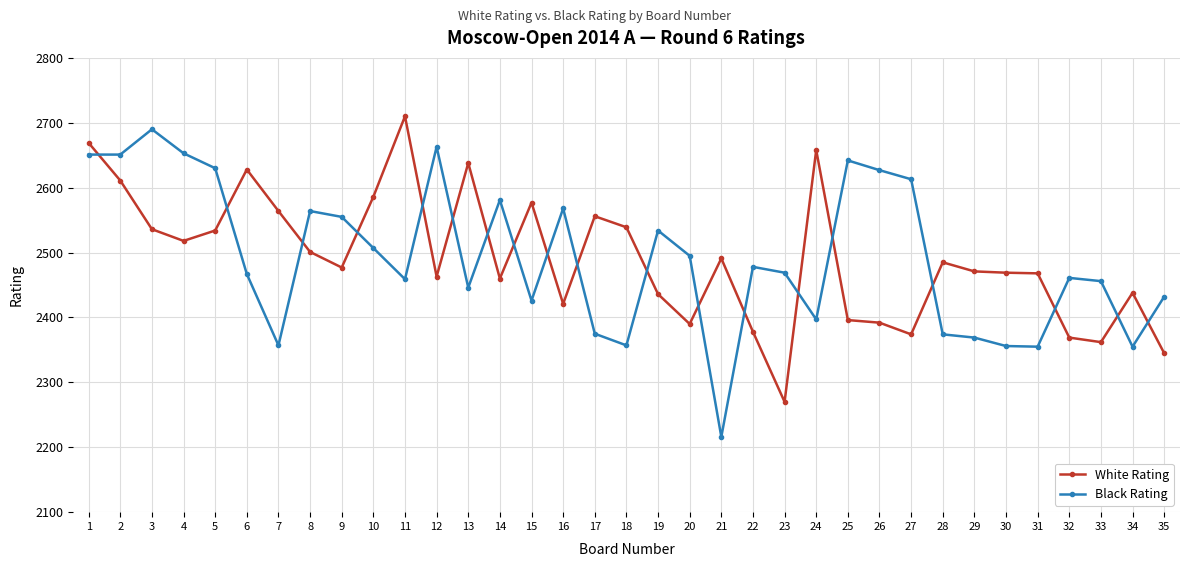

At 5, list the series in order from largest to smallest.

Black Rating, White Rating